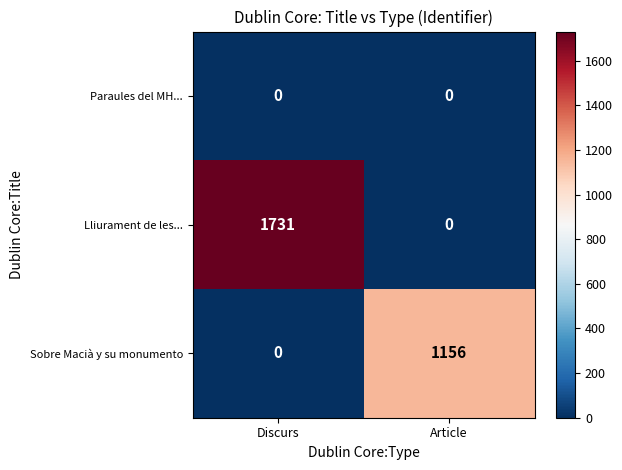

Reading left to right, transcribe all the data shown in this chart.

Paraules del MH...: 0	0
Lliurament de les...: 1731	0
Sobre Macià y su monumento: 0	1156